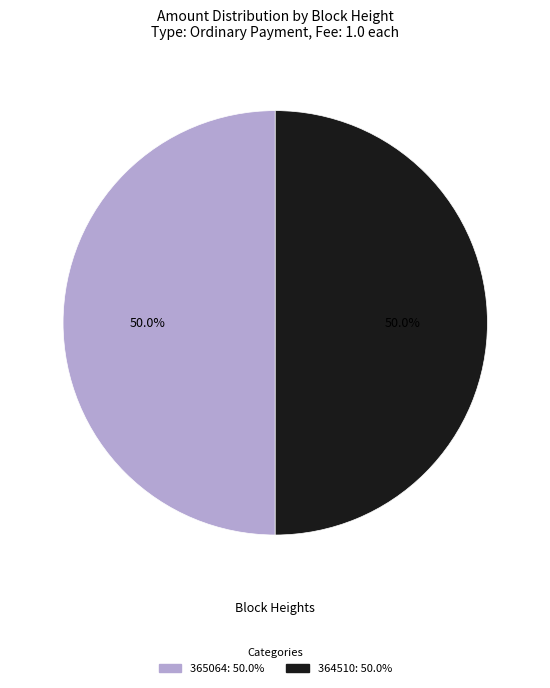

How many segments does this pie chart have?

2